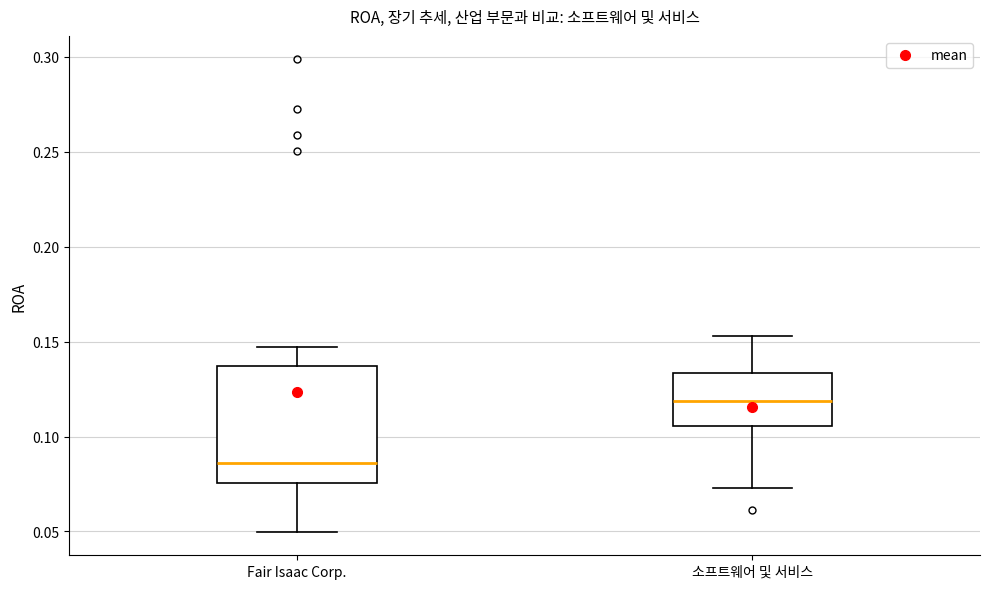

Reading left to right, read every box against the y-axis: the position of its median line, the range the box covers, and the ends of its whiskers. The values are not printed on the chart, so give them approximately, as read against the axis.

Fair Isaac Corp.: median 0.085, box 0.075 to 0.135, whiskers 0.050 to 0.145
소프트웨어 및 서비스: median 0.120, box 0.105 to 0.135, whiskers 0.075 to 0.155